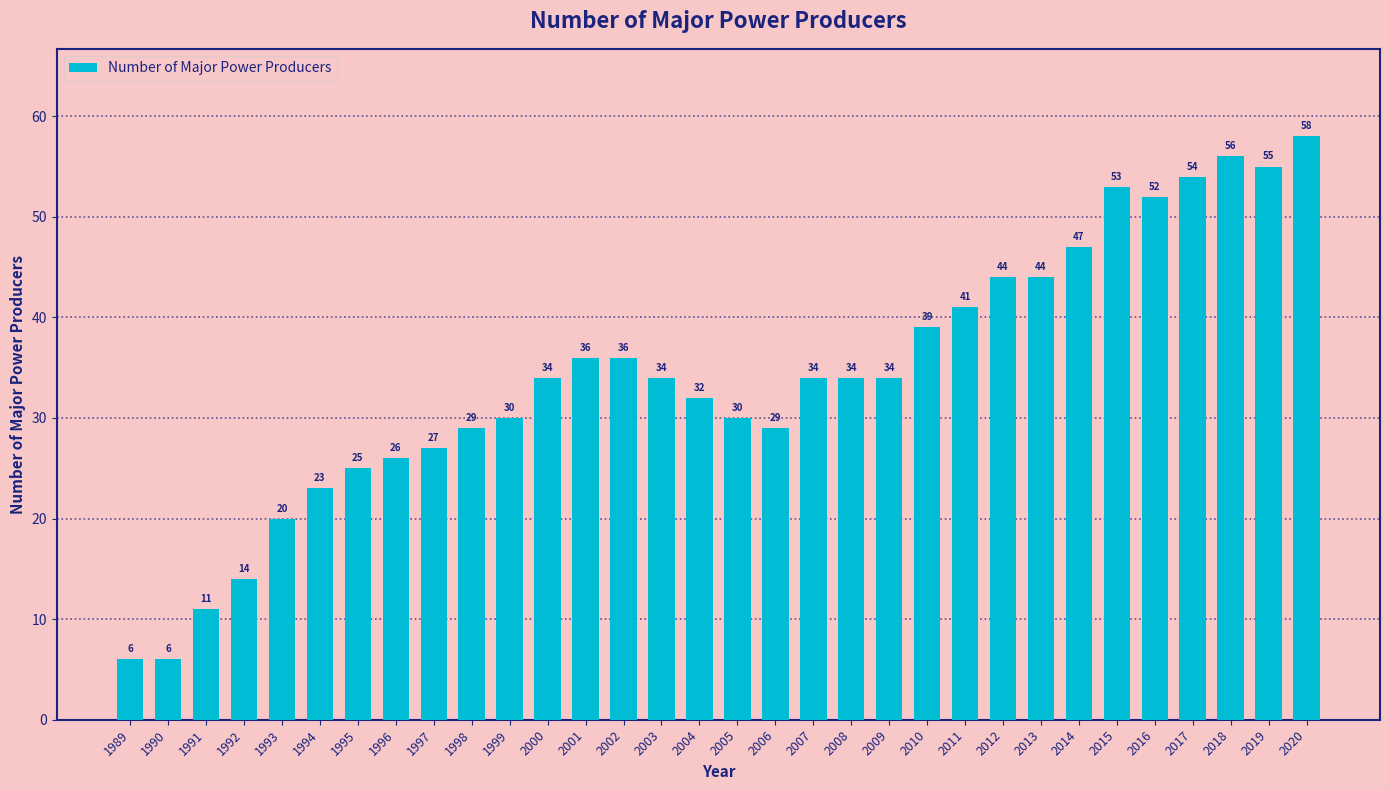

What is the value of the 4th bar from the left?

14